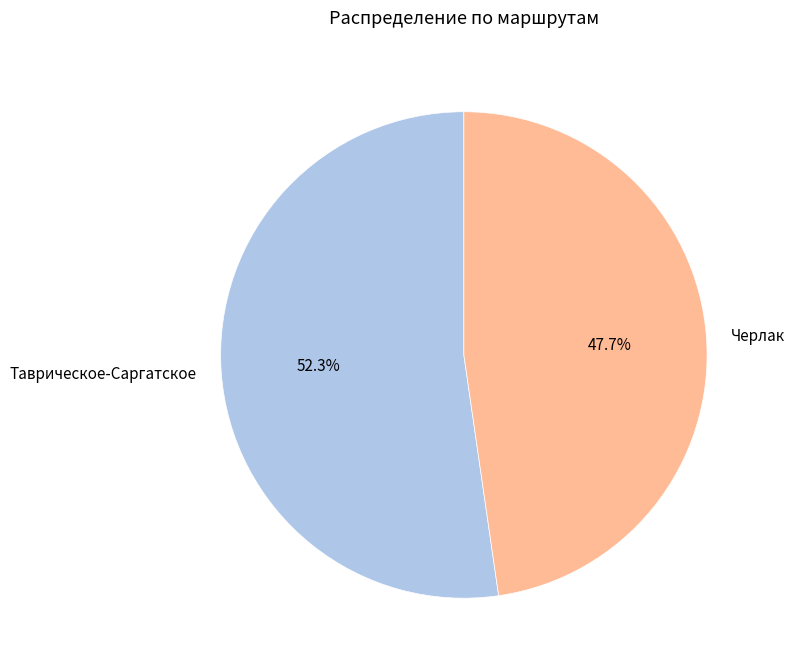

To the nearest percent, what is the combined percentage of Таврическое-Саргатское and Черлак?

100%